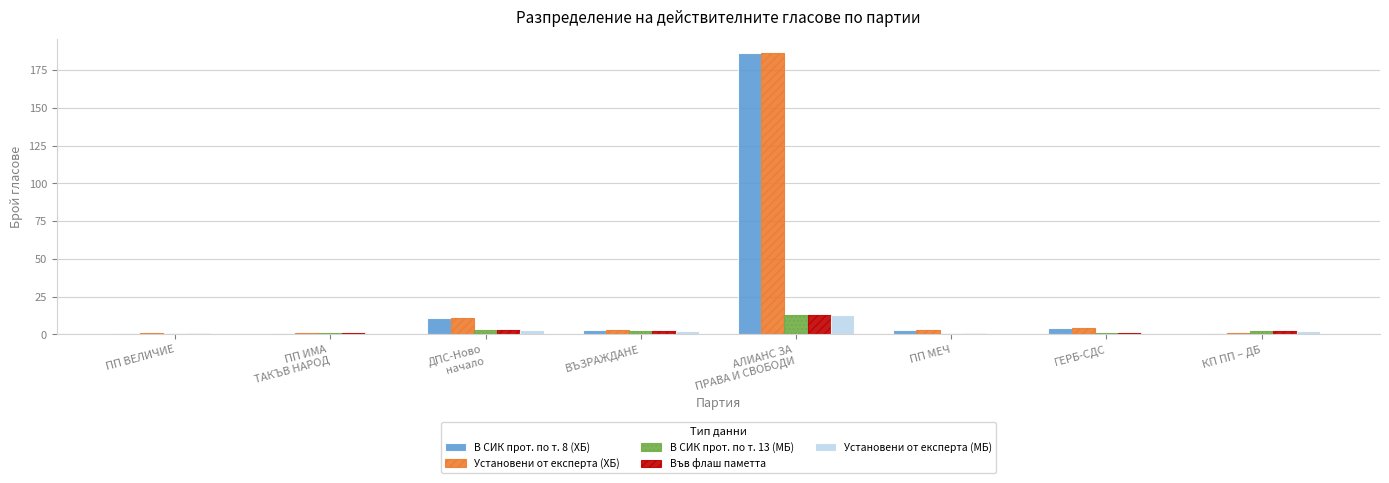

What is the greatest value displayed?

186